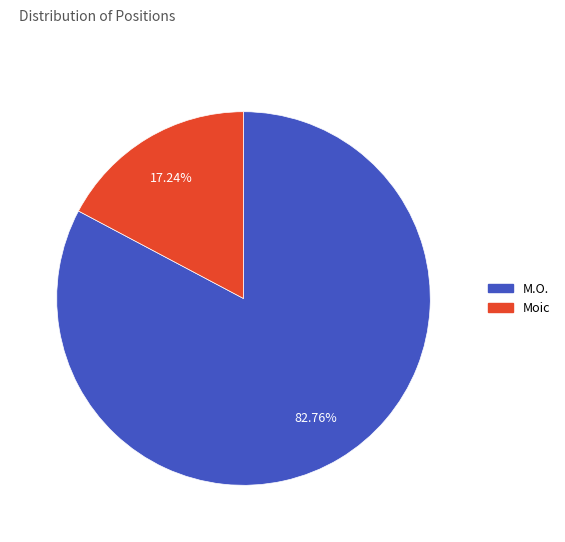

Does any single category account for the majority?

Yes